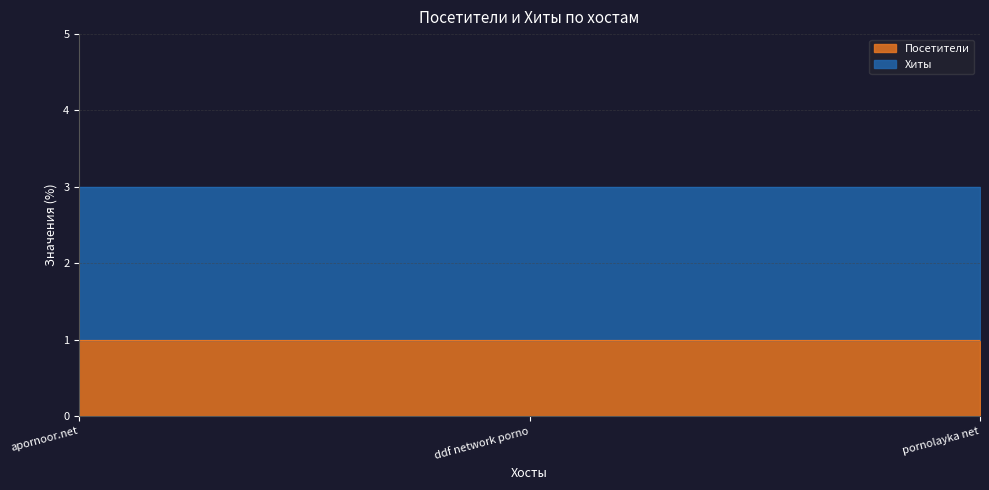

What is the label of the 2nd point from the right?

ddf network porno